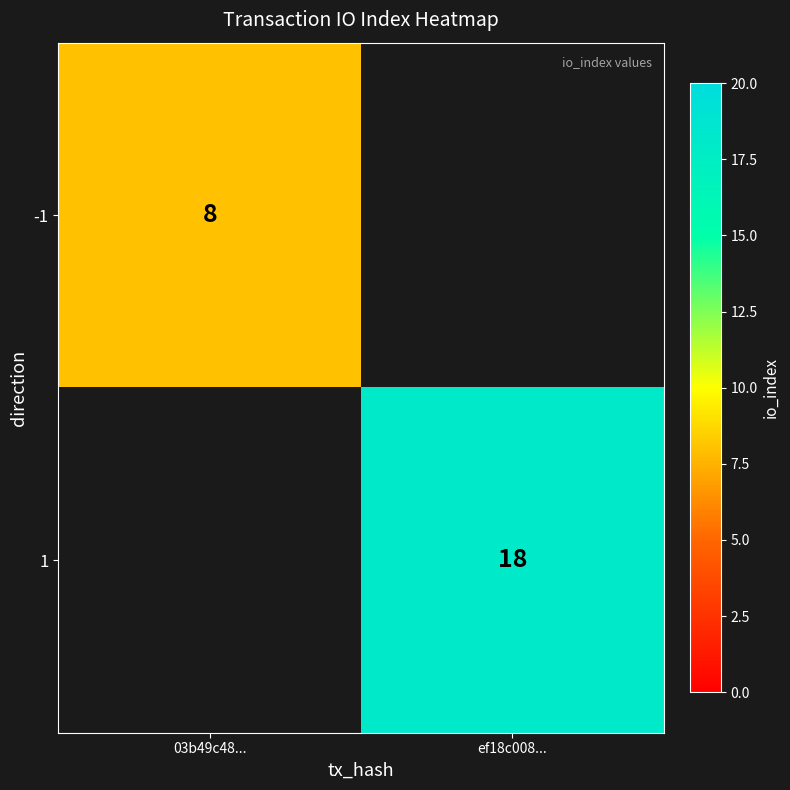

The value of 1 at ef18c008... is 18. True or false?

True